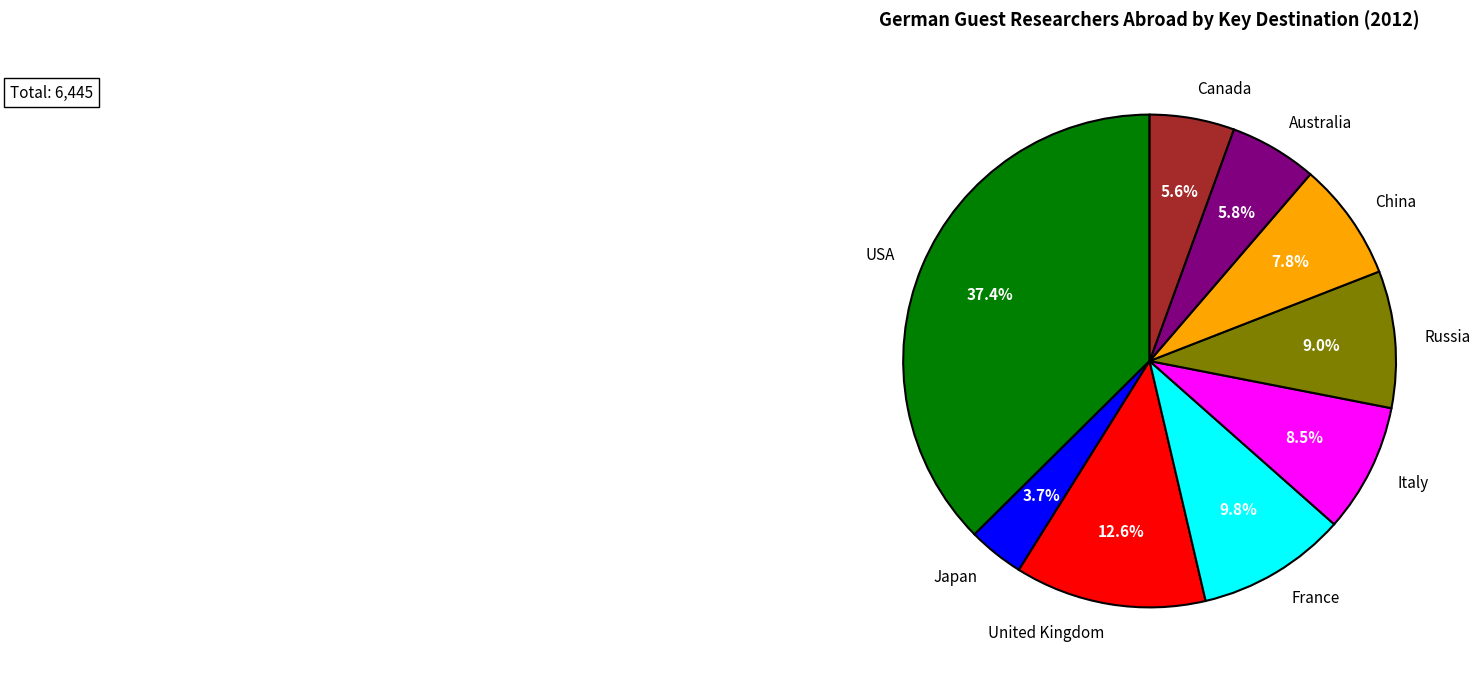

Count the number of slices in the pie.

9